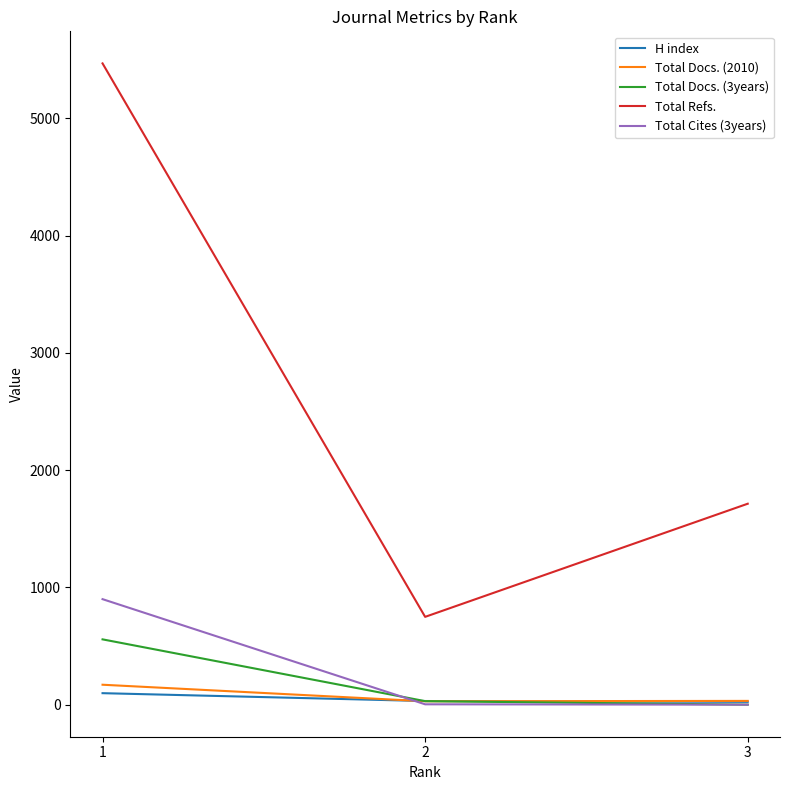

Is the value of Total Refs. at 1 greater than the value of Total Docs. (2010) at 2?

Yes